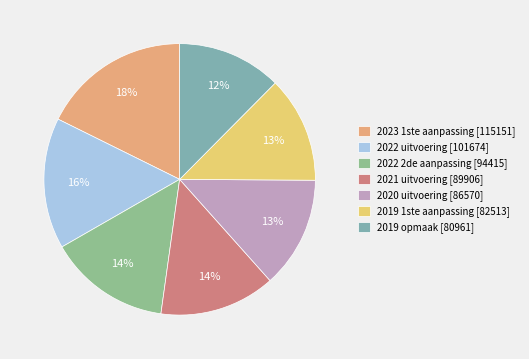

True or false: 2022 2de aanpassing accounts for 14% of the total.

True